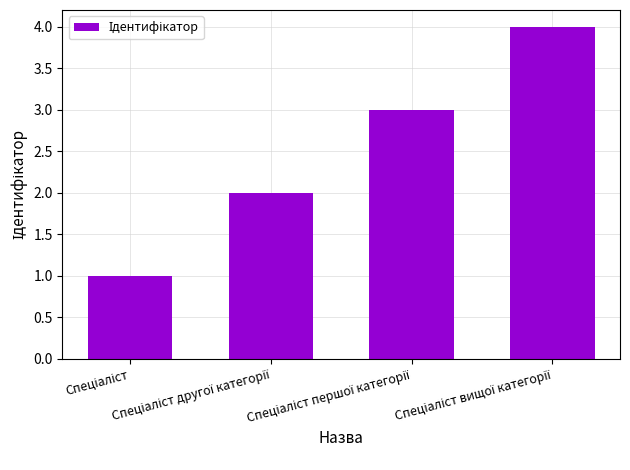

Reading left to right, list all the values displayed in this chart.

1	2	3	4